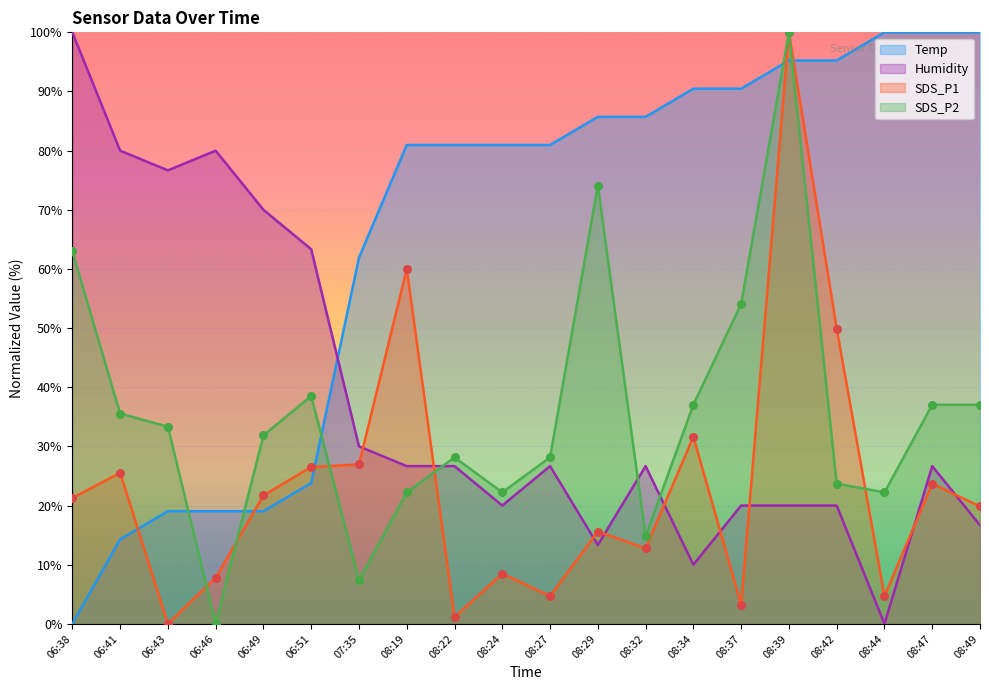

Which series has the widest spread of Y values?

Temp